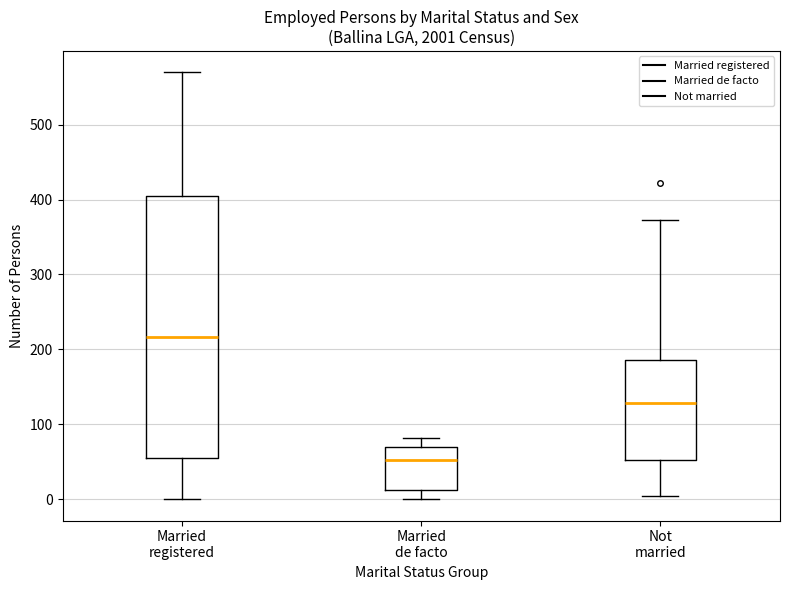

Comparing the boxes themselves (not the whiskers), which one is the tallest?

Married registered